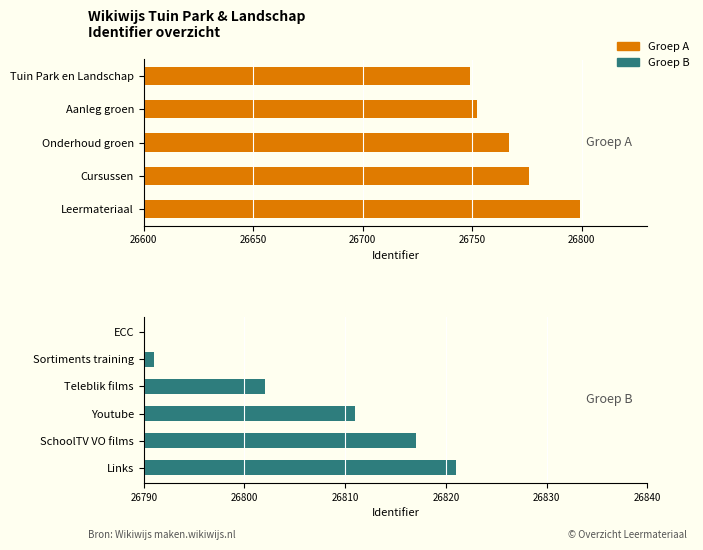

At which label is the value closest to 26785?

ECC